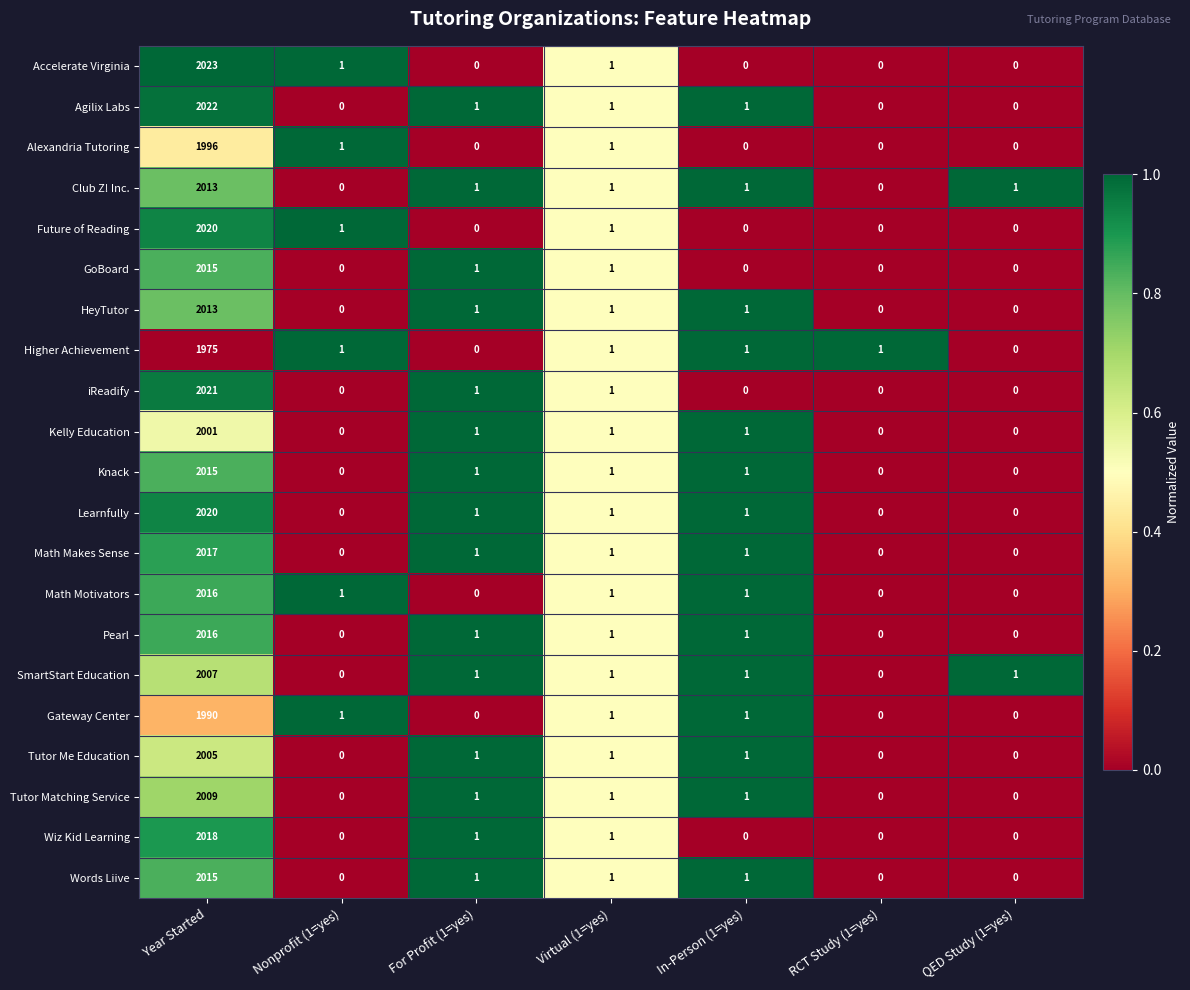

What is the sum of all Wiz Kid Learning values?

2020